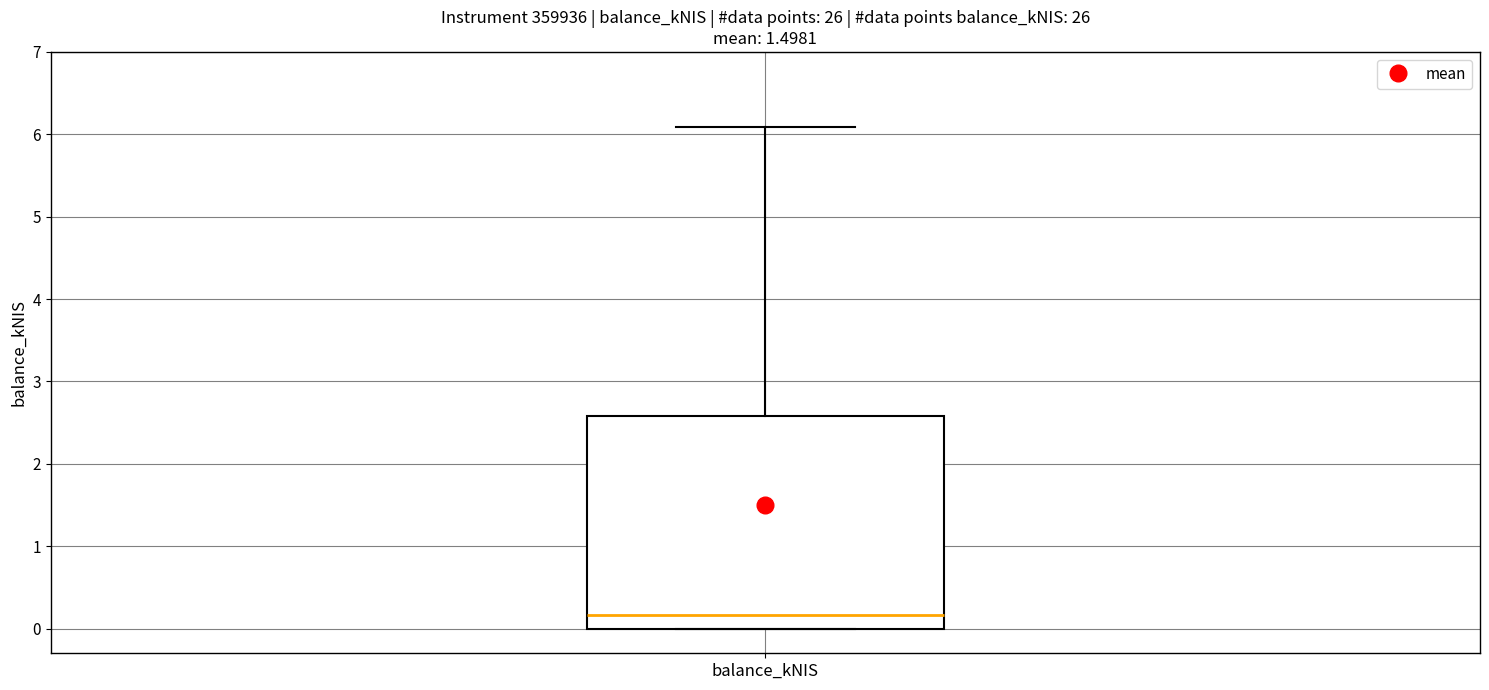

Where is the upper edge of the box for balance_kNIS on the y-axis? The values are not printed on the chart, so give them approximately, as read against the axis.

2.6